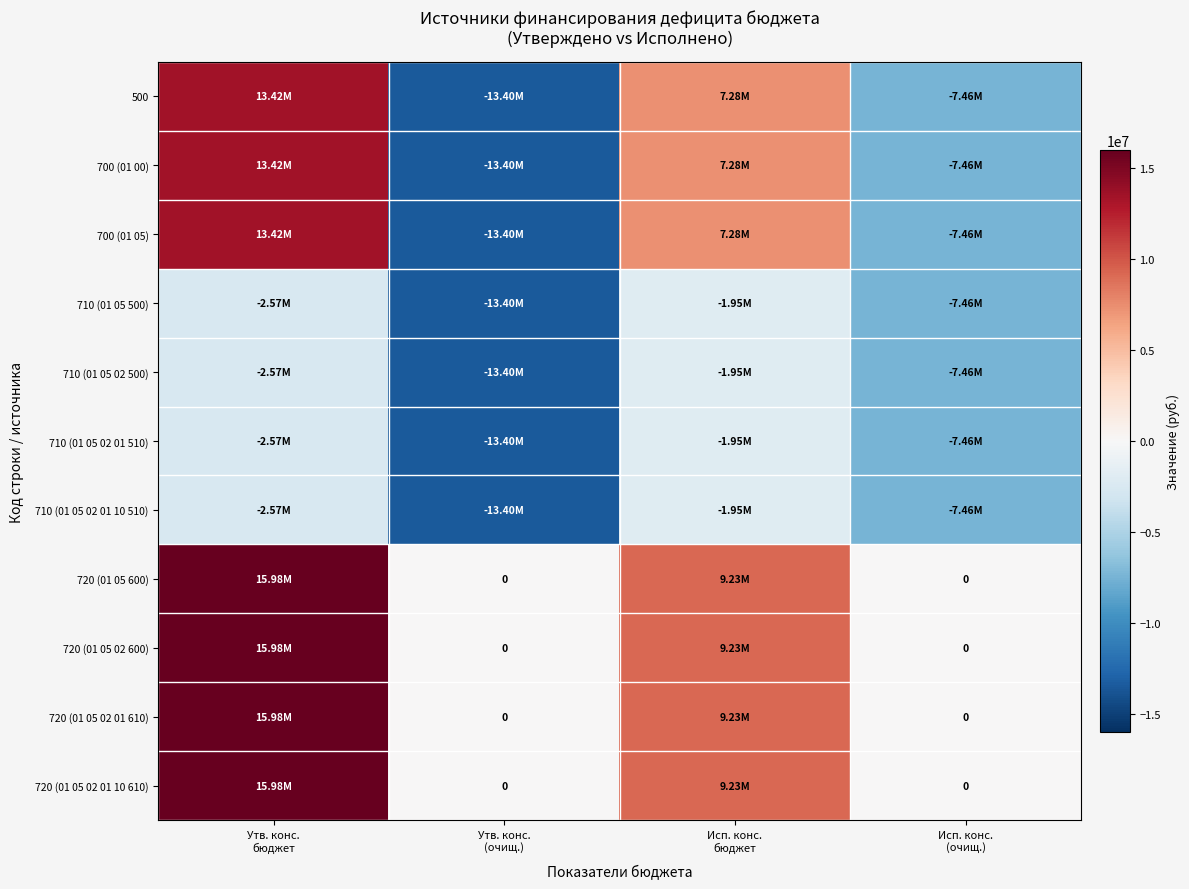

How many series are shown in this chart?

11